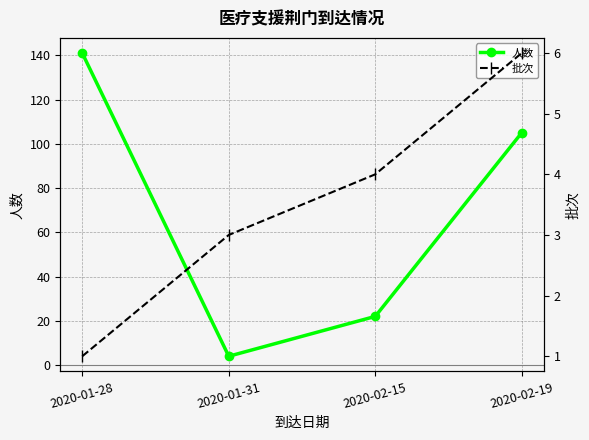

True or false: 批次 and 人数 cross at least once.

False